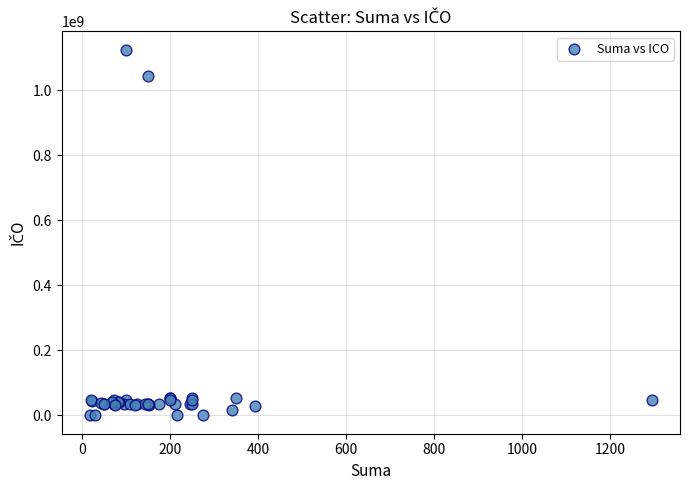

What Y value in the scatter plot is closest to 562305113?

1042404726